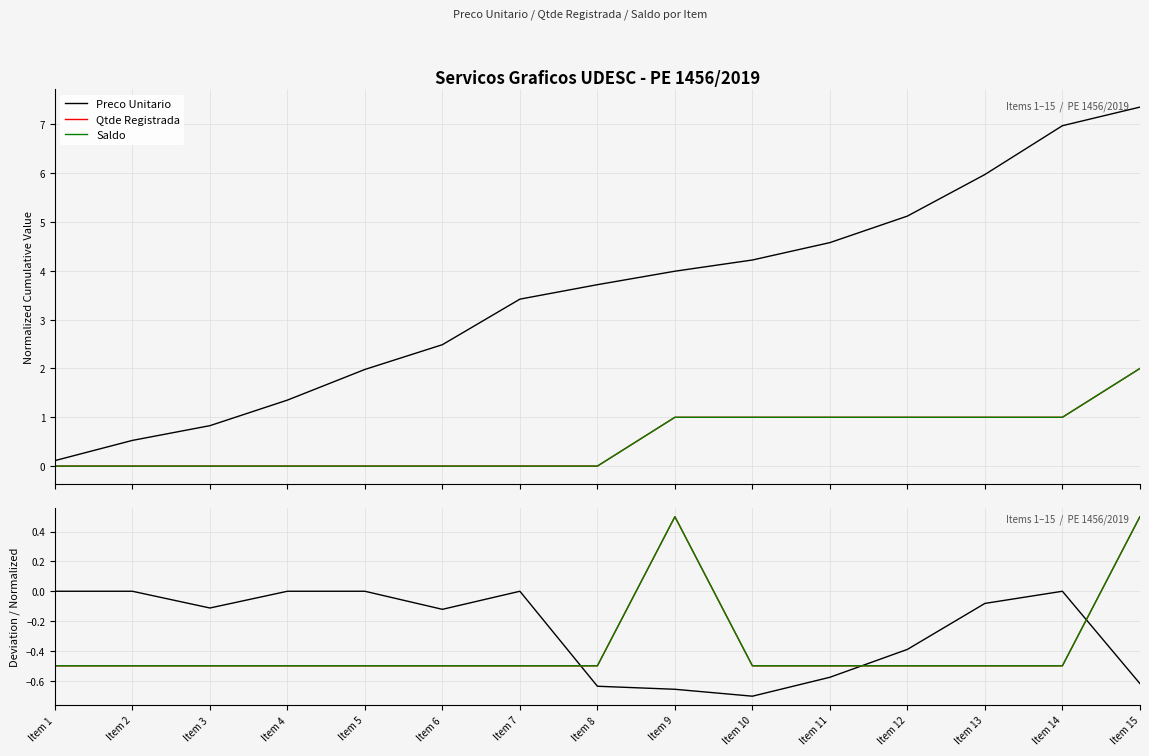

Reading left to right, extract all data points from this chart.

Preco Unitario: Item 1=0.0	Item 2=0.0	Item 3=-0.1	Item 4=0.0	Item 5=0.0	Item 6=-0.1	Item 7=0.0	Item 8=-0.6	Item 9=-0.7	Item 10=-0.7	Item 11=-0.6	Item 12=-0.4	Item 13=-0.1	Item 14=0.0	Item 15=-0.6
Qtde Registrada: Item 1=-0.5	Item 2=-0.5	Item 3=-0.5	Item 4=-0.5	Item 5=-0.5	Item 6=-0.5	Item 7=-0.5	Item 8=-0.5	Item 9=0.5	Item 10=-0.5	Item 11=-0.5	Item 12=-0.5	Item 13=-0.5	Item 14=-0.5	Item 15=0.5
Saldo: Item 1=-0.5	Item 2=-0.5	Item 3=-0.5	Item 4=-0.5	Item 5=-0.5	Item 6=-0.5	Item 7=-0.5	Item 8=-0.5	Item 9=0.5	Item 10=-0.5	Item 11=-0.5	Item 12=-0.5	Item 13=-0.5	Item 14=-0.5	Item 15=0.5